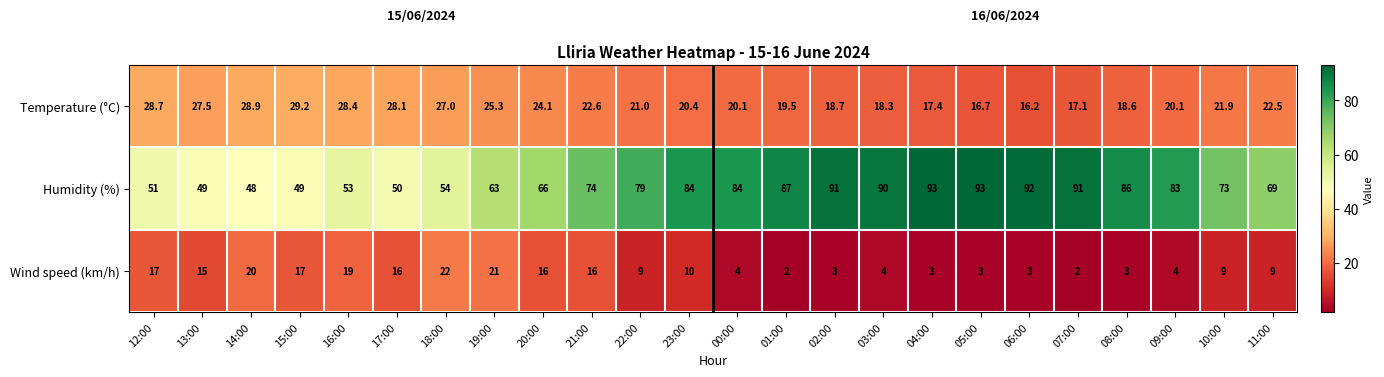

Which series has the largest total across all categories?

Humidity (%)